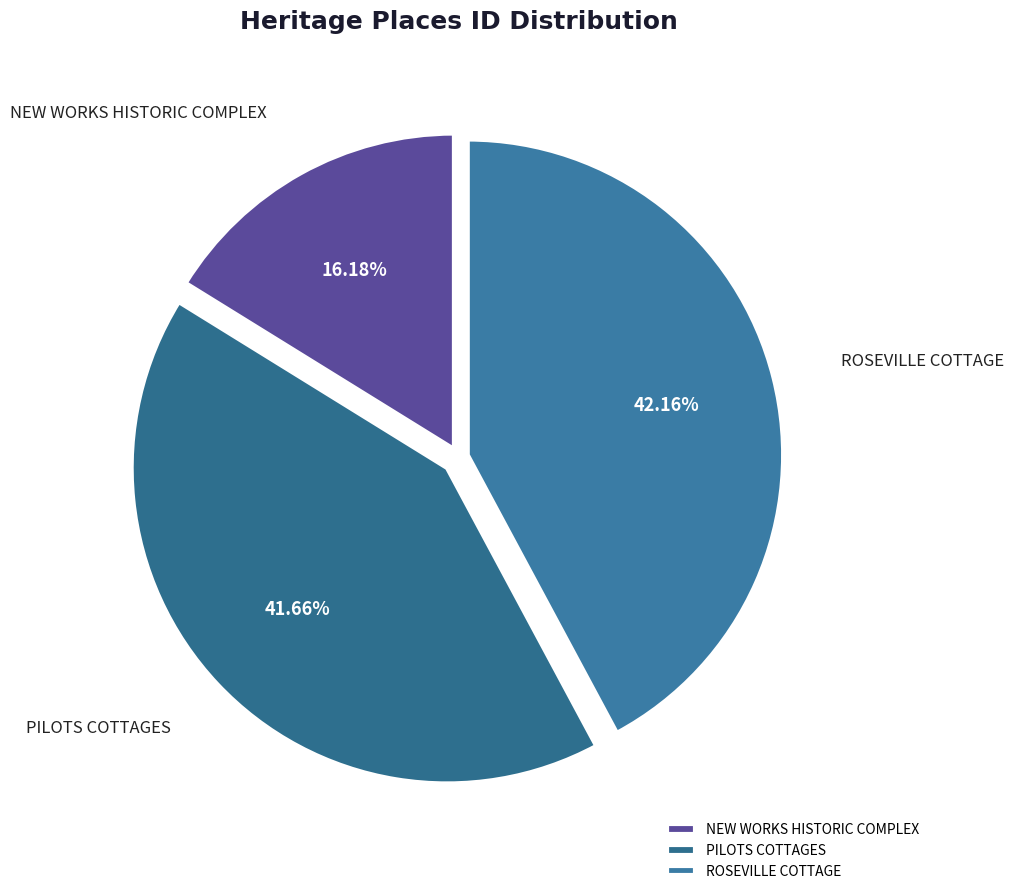

Which category has the biggest portion of the pie?

ROSEVILLE COTTAGE